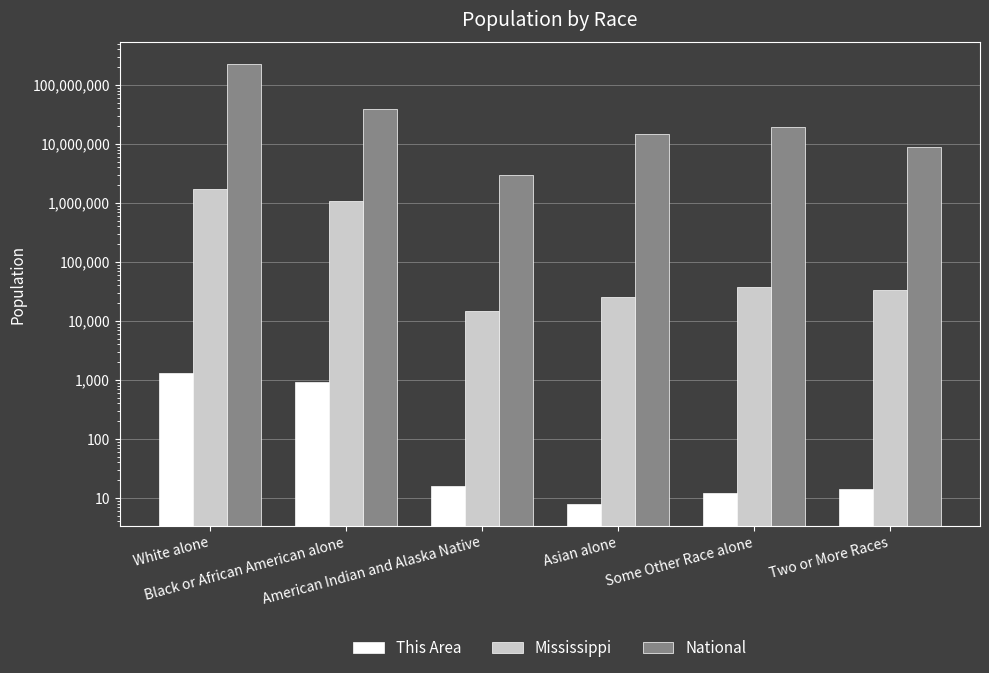

Between White alone and American Indian and Alaska Native, which is larger?

White alone